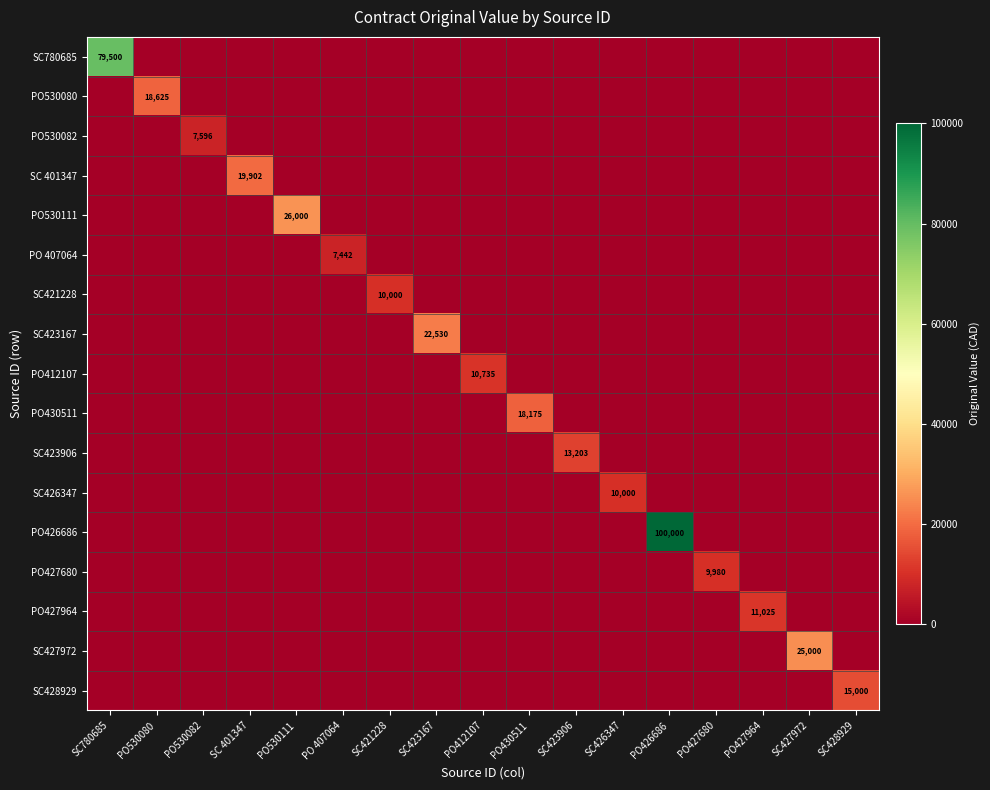

True or false: SC428929 has a value of 0.0 at SC427972.

True